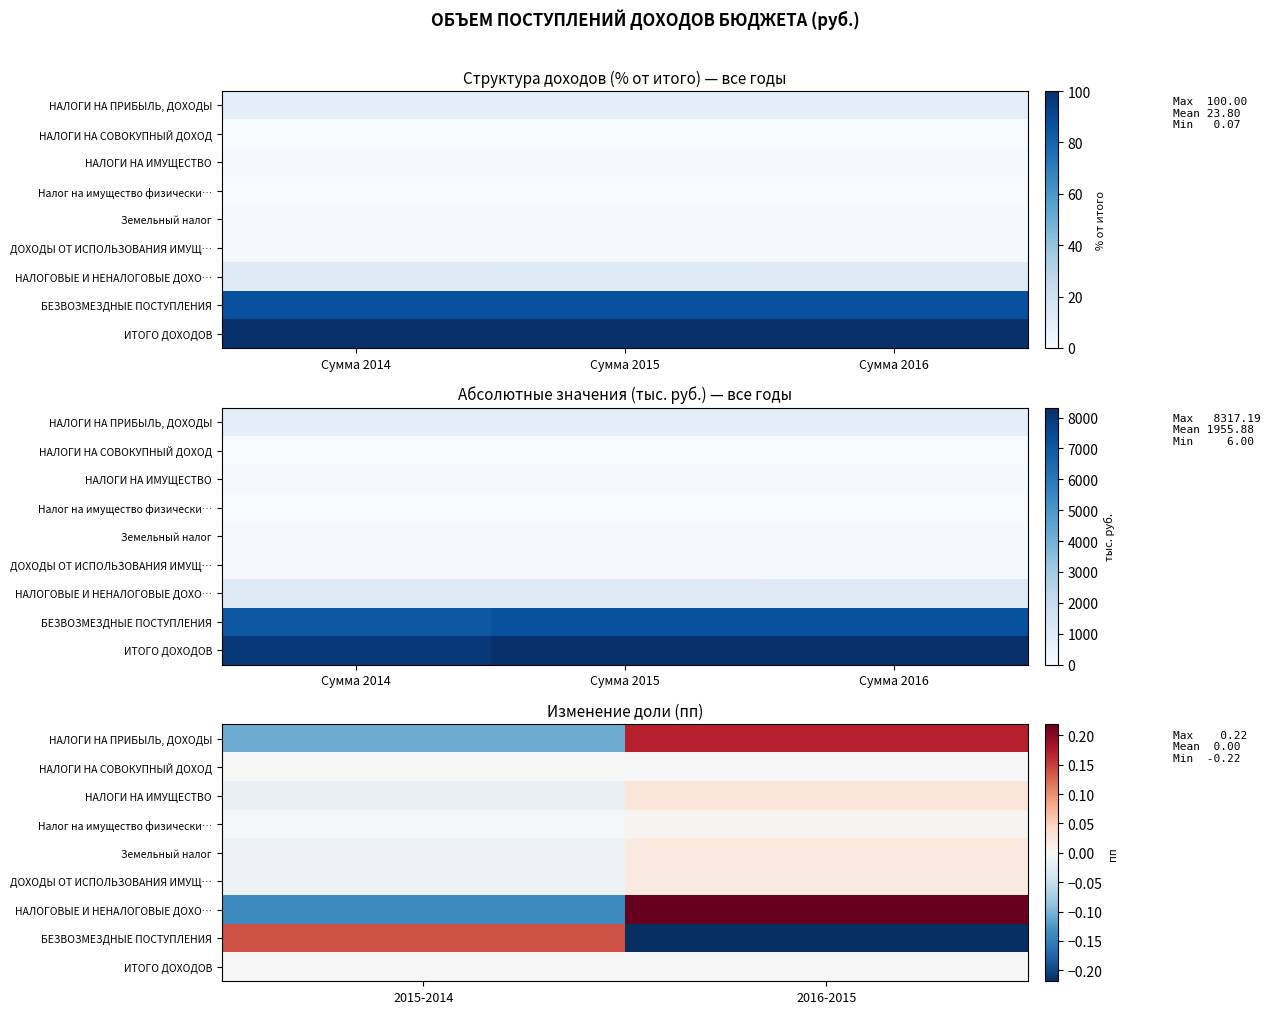

The БЕЗВОЗМЕЗДНЫЕ ПОСТУПЛЕНИЯ series shows -0.1 at 2016-2015. True or false?

False